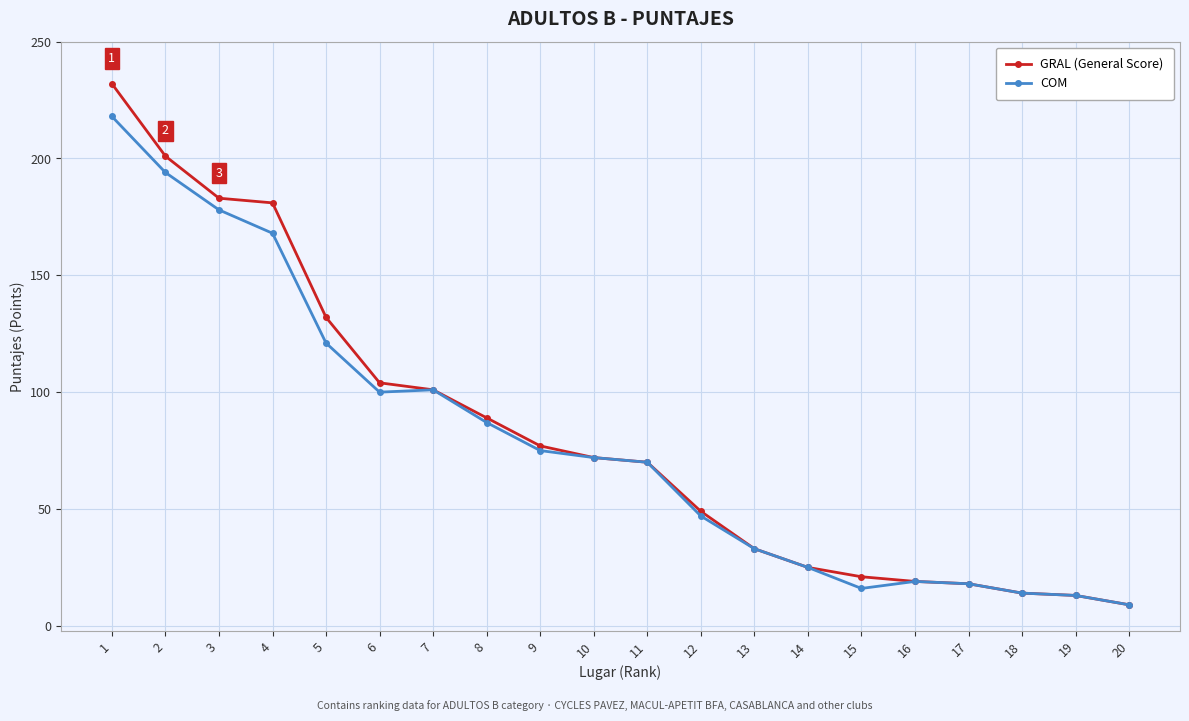

List the series in order of their peak value, lowest first.

COM, GRAL (General Score)